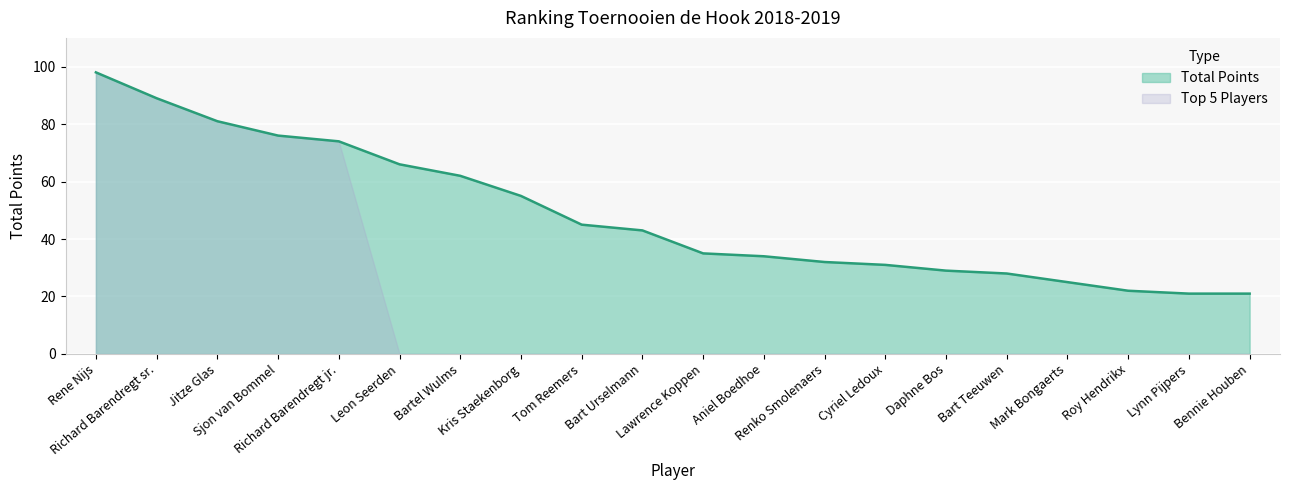

True or false: the data shows 73 at Bart Urselmann.

False